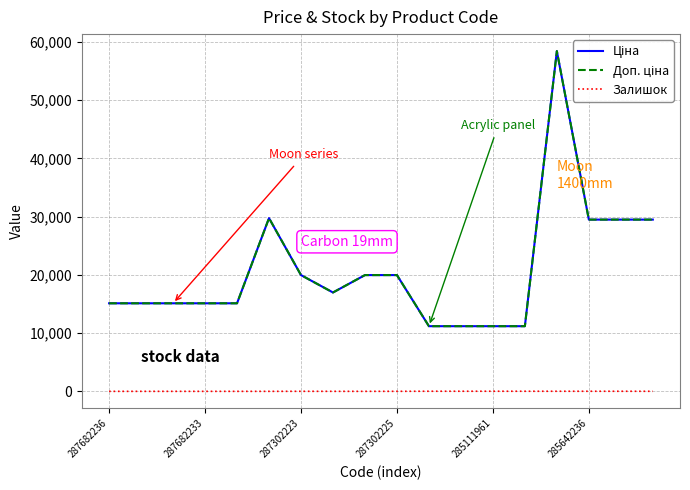

Does the chart have visible grid lines?

Yes